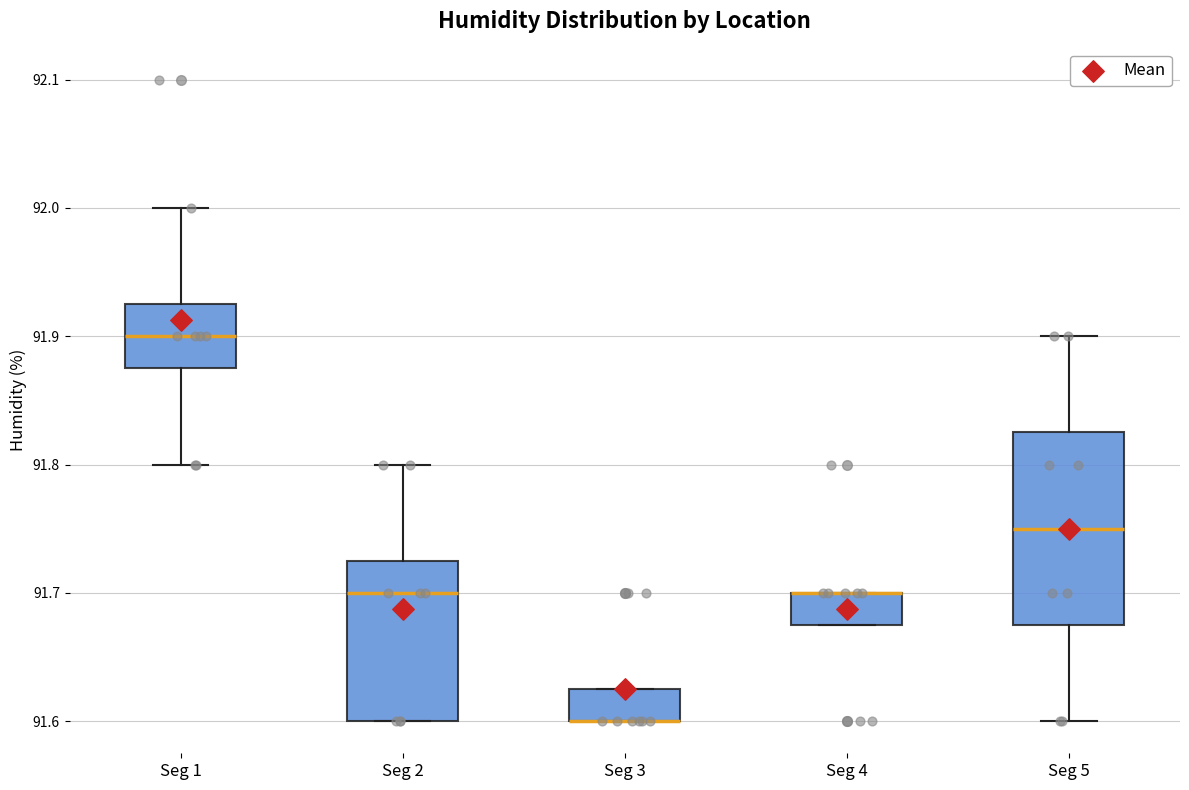

Reading left to right, read every box against the y-axis: the position of its median line, the range the box covers, and the ends of its whiskers. The values are not printed on the chart, so give them approximately, as read against the axis.

Seg 1: median 91.90, box 91.88 to 91.93, whiskers 91.80 to 92.00
Seg 2: median 91.70, box 91.60 to 91.73, whiskers 91.60 to 91.80
Seg 3: median 91.60 (drawn on the box's lower edge), box 91.60 to 91.63, whiskers 91.60 to 91.63
Seg 4: median 91.70 (drawn on the box's upper edge), box 91.68 to 91.70, whiskers 91.68 to 91.70
Seg 5: median 91.75, box 91.68 to 91.83, whiskers 91.60 to 91.90